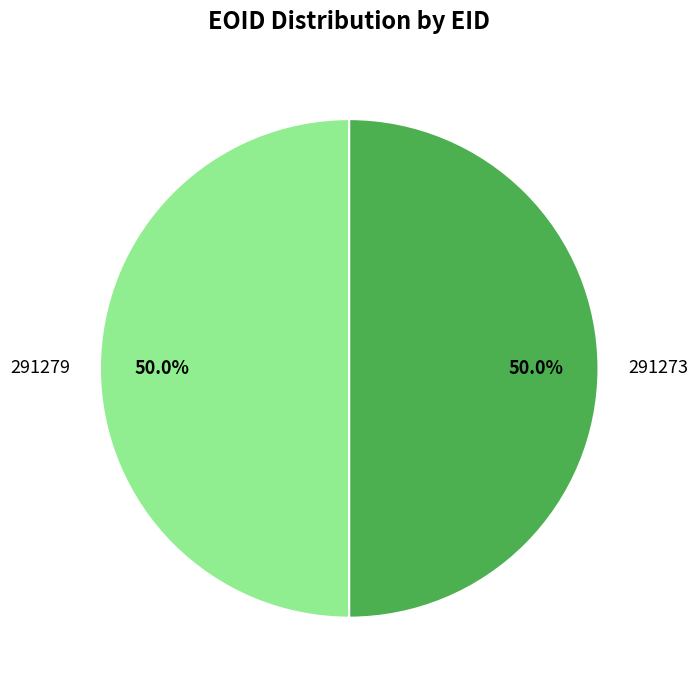

What percentage is the 291279 slice, to the nearest percent?

50%